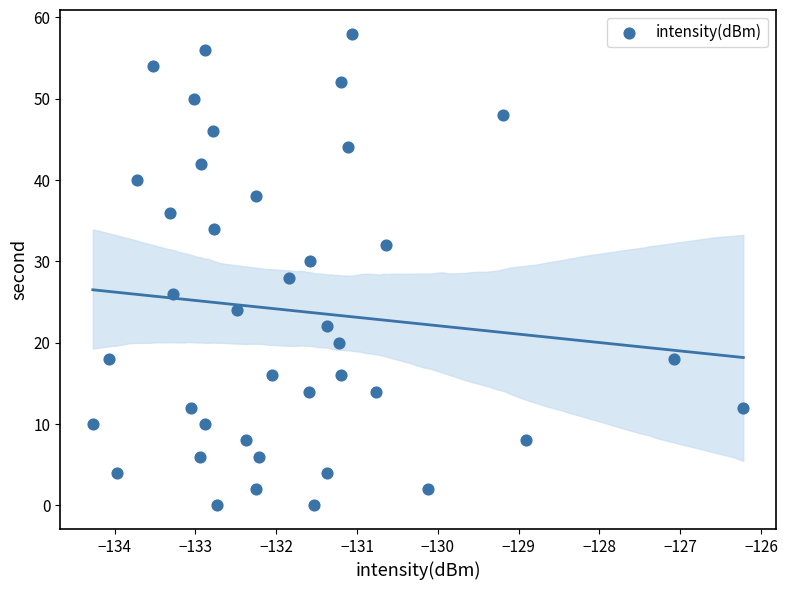

What is the range of Y values (max minus min)?

58